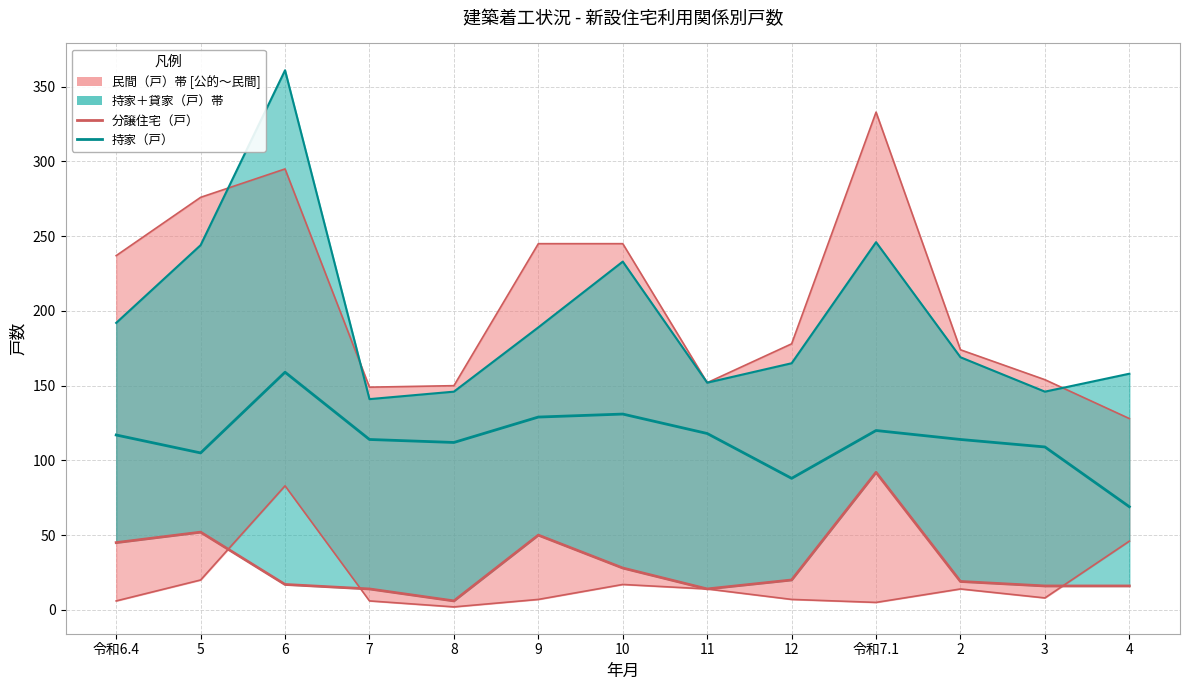

Reading left to right, extract all data points from this chart.

持家（戸）: 117	105	159	114	112	129	131	118	88	120	114	109	69
分譲住宅（戸）: 45	52	17	14	6	50	28	14	20	92	19	16	16